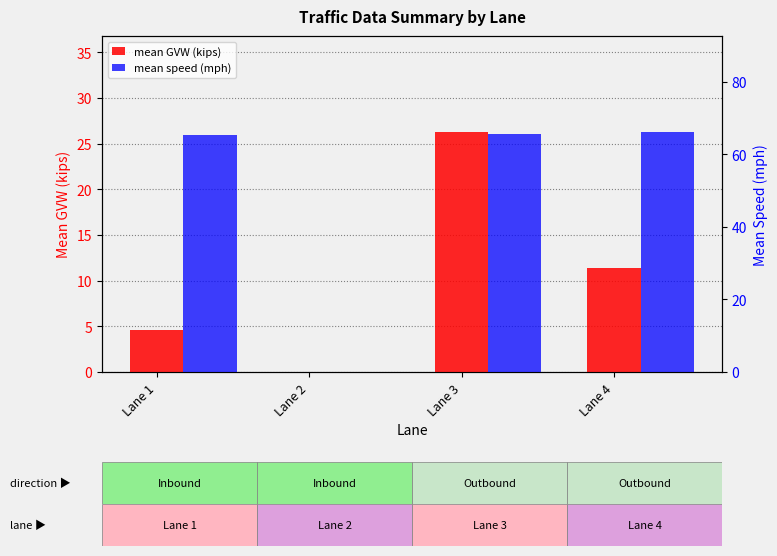

At which label does mean GVW (kips) first exceed 11?

Lane 3